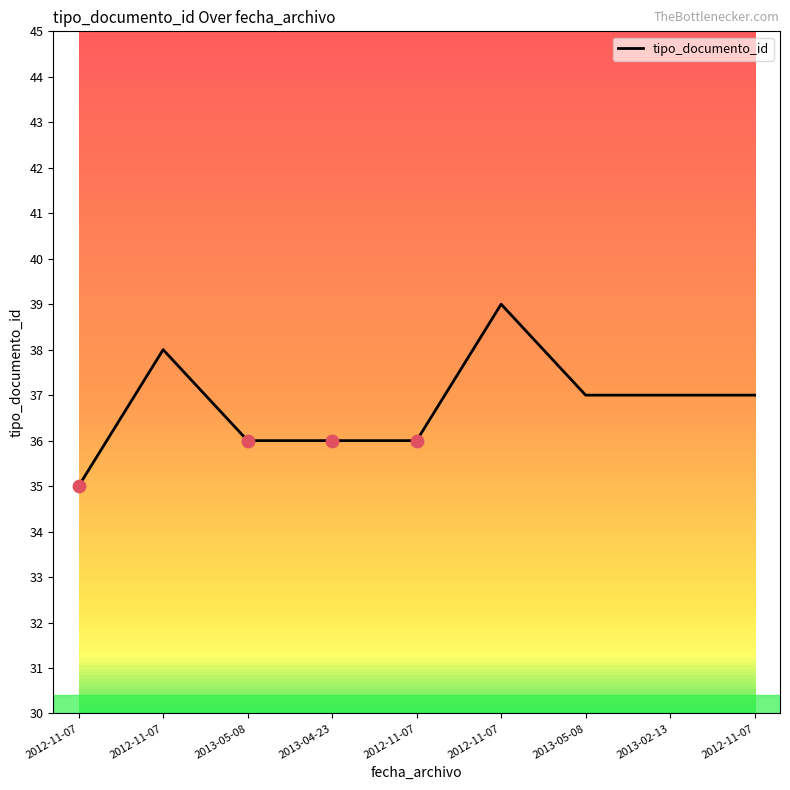

Between 2012-11-07 and 2012-11-07, which is larger?

2012-11-07